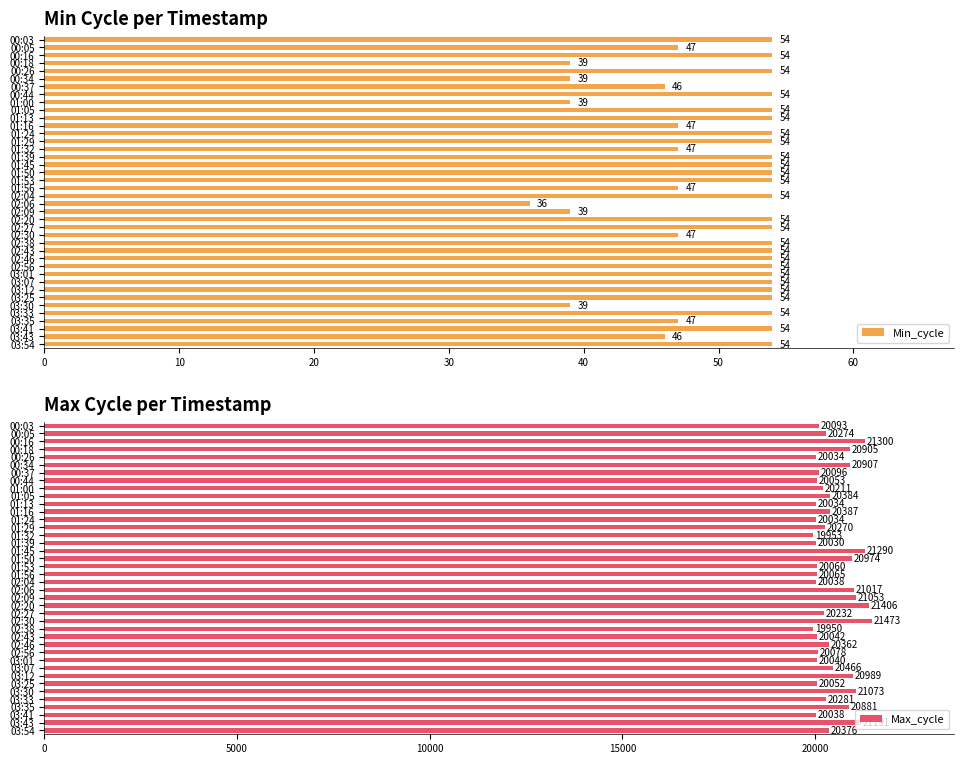

What is the sum of all Min_cycle values?

2009